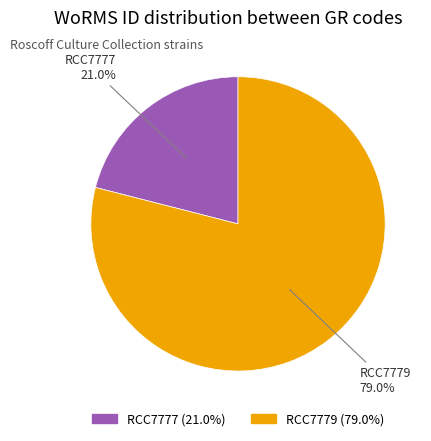

Combined, do RCC7777 and RCC7779 account for over 50%?

Yes